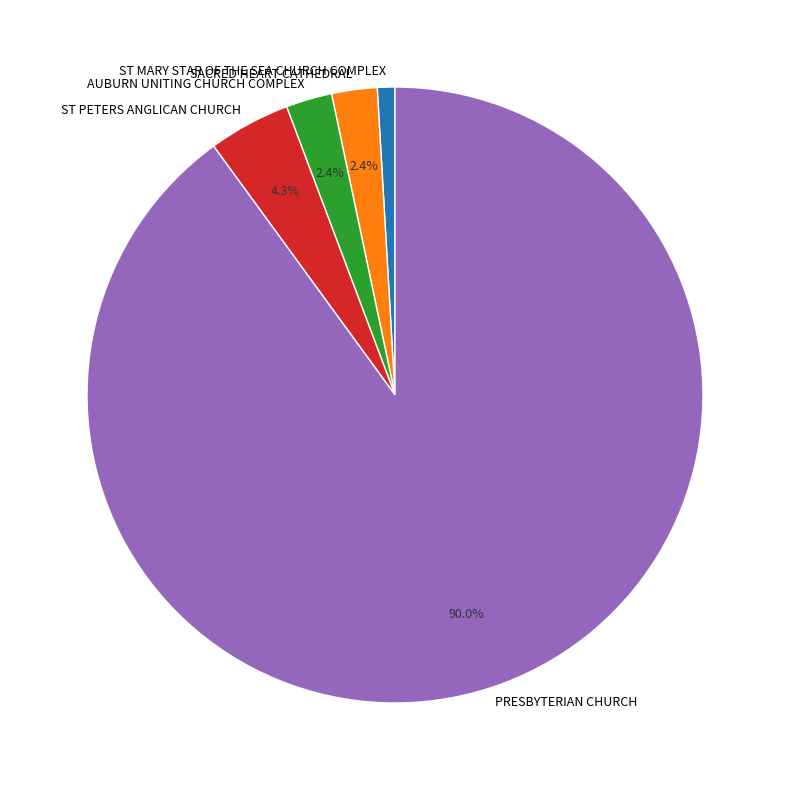

To the nearest percent, what percentage of the pie is PRESBYTERIAN CHURCH?

90%